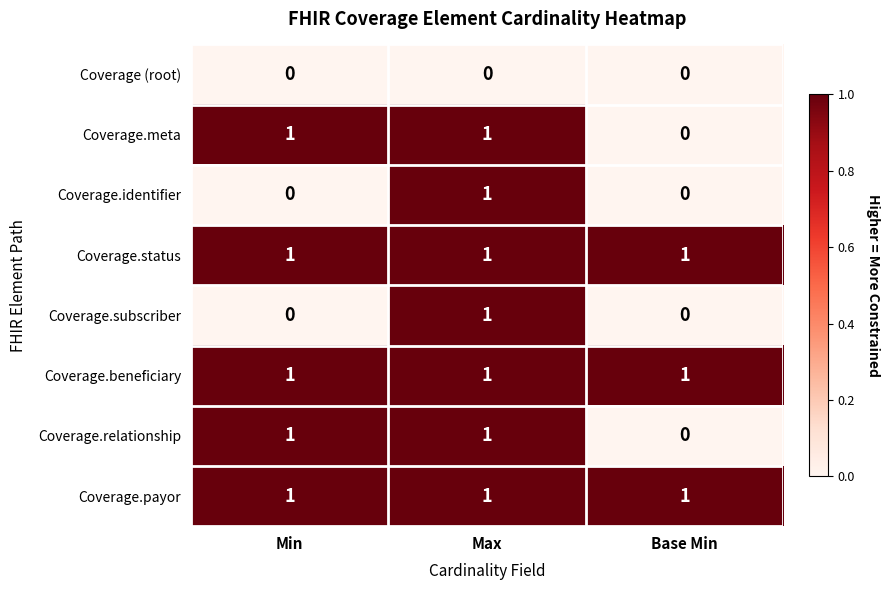

At how many categories does at least one series exceed 0?

3